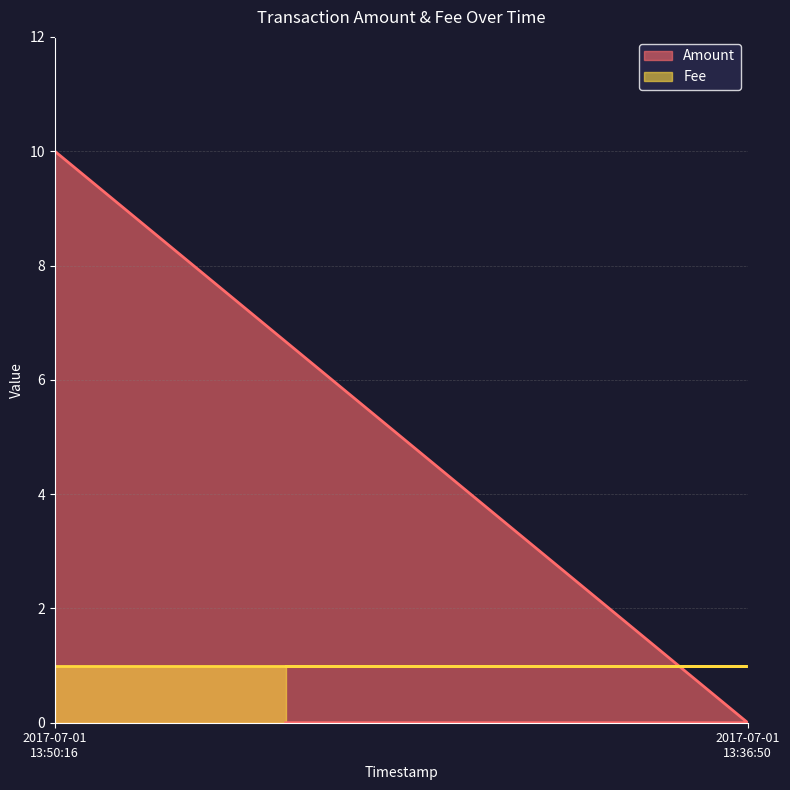

Which series has the largest range (max minus min)?

Amount